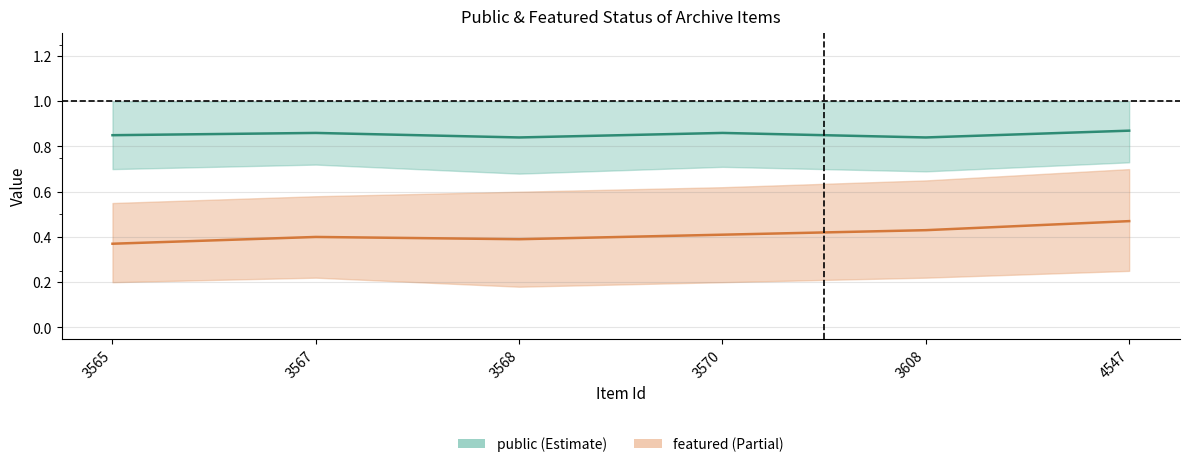

Reading left to right, extract all data points from this chart.

public: 3565=0.8	3567=0.9	3568=0.8	3570=0.9	3608=0.8	4547=0.9
featured: 3565=0.4	3567=0.4	3568=0.4	3570=0.4	3608=0.4	4547=0.5